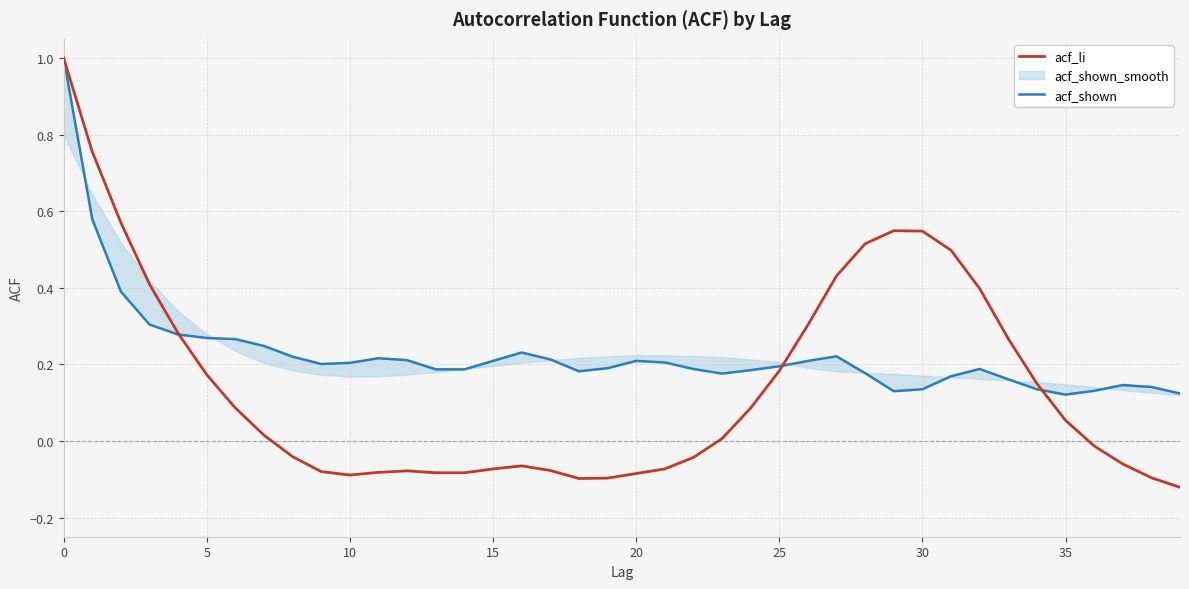

Which series has the largest total across all categories?

acf_shown